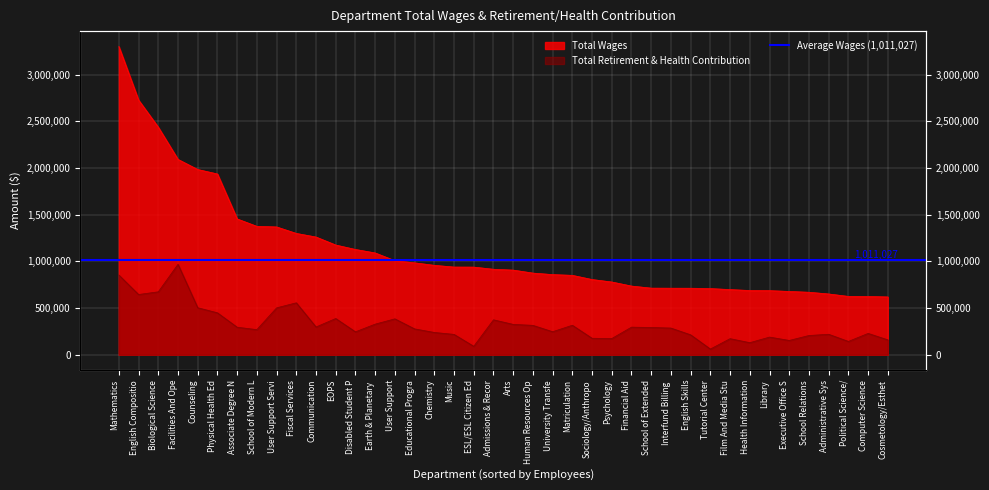

True or false: Total Retirement & Health Contribution has a value of 90699 at ESL/ESL Citizen Ed.

True